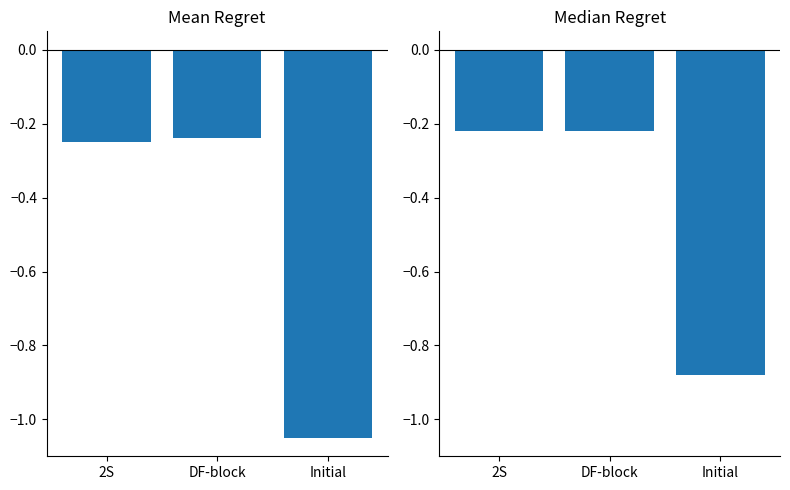

Is it true that Mean Regret equals -0.4 at DF-block?

False